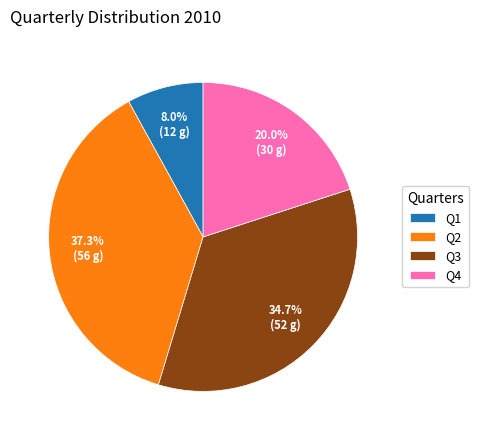

How many segments does this pie chart have?

4